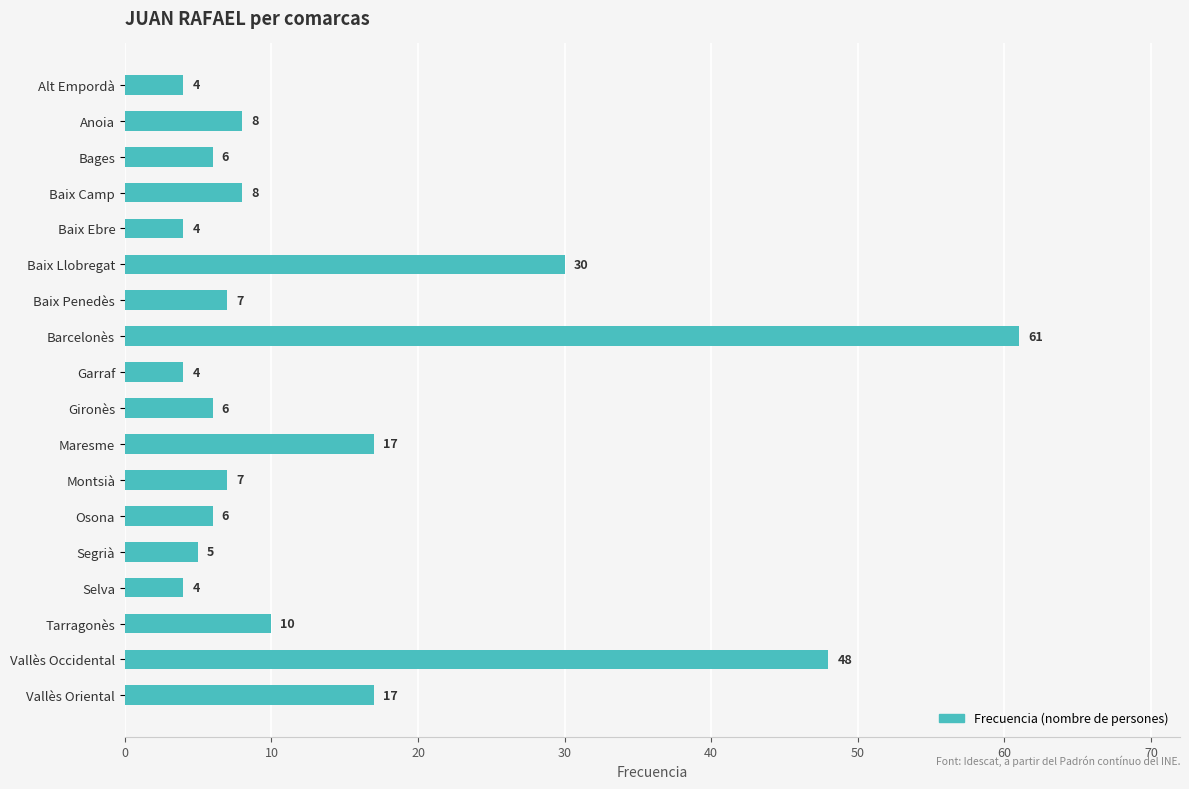

True or false: the data shows 4 at Baix Ebre.

True